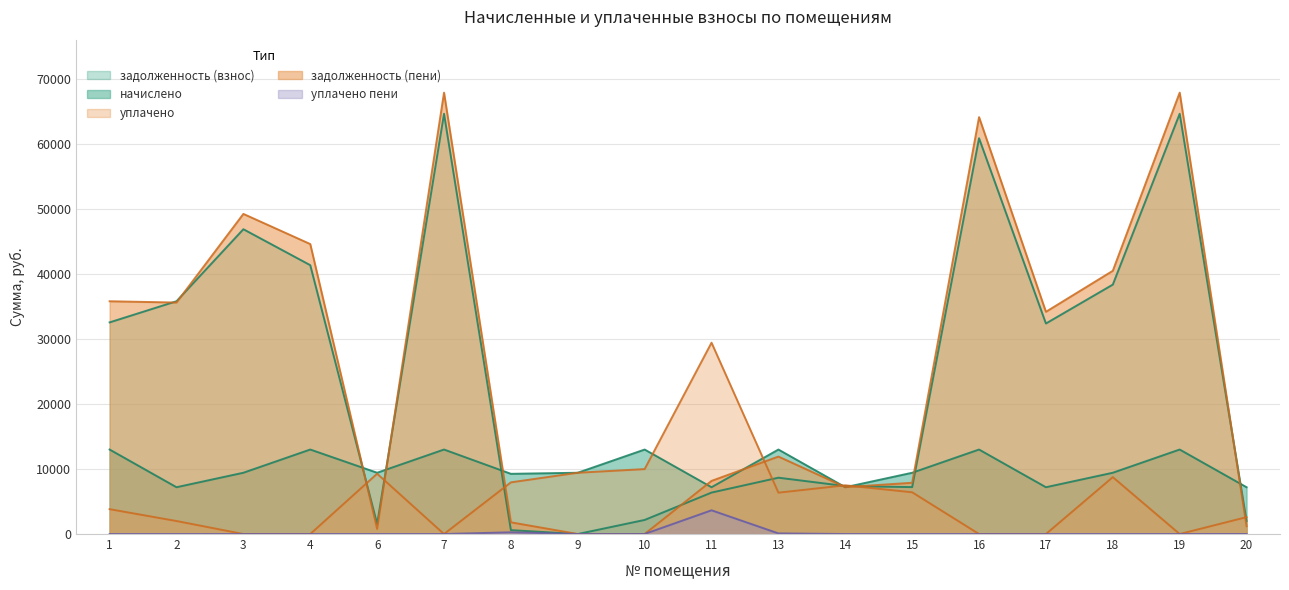

After their last crossing, which series has the higher values: задолженность (взнос) or уплачено?

уплачено